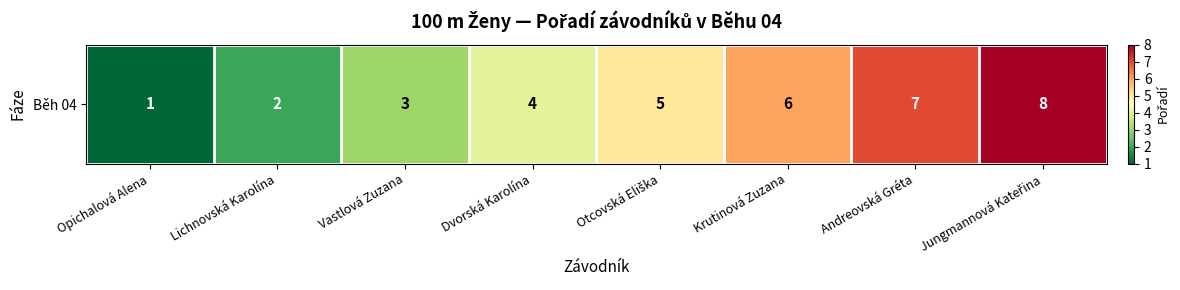

Which category has the highest value across all series?

Jungmannová Kateřina